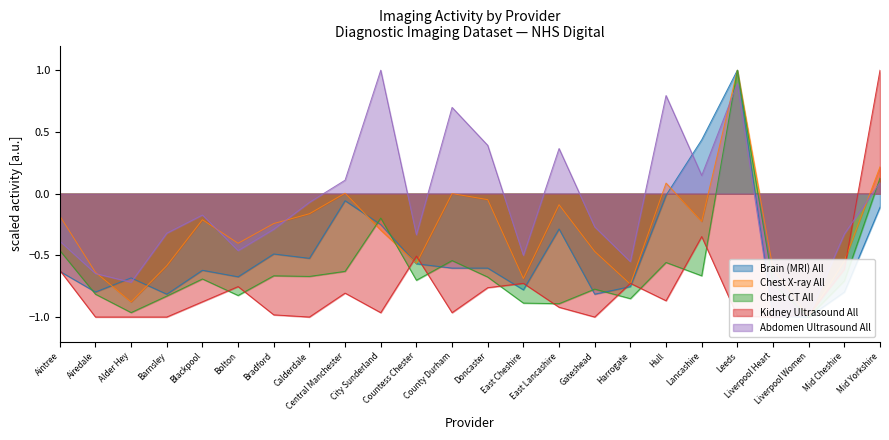

Reading left to right, extract all data points from this chart.

Brain (MRI) All: -0.6	-0.8	-0.7	-0.8	-0.6	-0.7	-0.5	-0.5	-0.1	-0.3	-0.6	-0.6	-0.6	-0.8	-0.3	-0.8	-0.8	-0.0	0.4	1.0	-1.0	-1.0	-0.8	-0.1
Chest X-ray All: -0.2	-0.6	-0.9	-0.6	-0.2	-0.4	-0.2	-0.2	0.0	-0.3	-0.6	0.0	-0.0	-0.7	-0.1	-0.5	-0.7	0.1	-0.2	1.0	-0.6	-1.0	-0.5	0.2
Chest CT All: -0.5	-0.8	-1.0	-0.8	-0.7	-0.8	-0.7	-0.7	-0.6	-0.2	-0.7	-0.5	-0.7	-0.9	-0.9	-0.8	-0.9	-0.6	-0.7	1.0	-0.7	-1.0	-0.7	0.1
Kidney Ultrasound All: -0.6	-1.0	-1.0	-1.0	-0.9	-0.8	-1.0	-1.0	-0.8	-1.0	-0.5	-1.0	-0.8	-0.7	-0.9	-1.0	-0.7	-0.9	-0.3	-1.0	-1.0	-1.0	-0.6	1.0
Abdomen Ultrasound All: -0.4	-0.6	-0.7	-0.3	-0.2	-0.5	-0.3	-0.1	0.1	1.0	-0.3	0.7	0.4	-0.5	0.4	-0.3	-0.6	0.8	0.1	0.9	-1.0	-1.0	-0.3	0.1